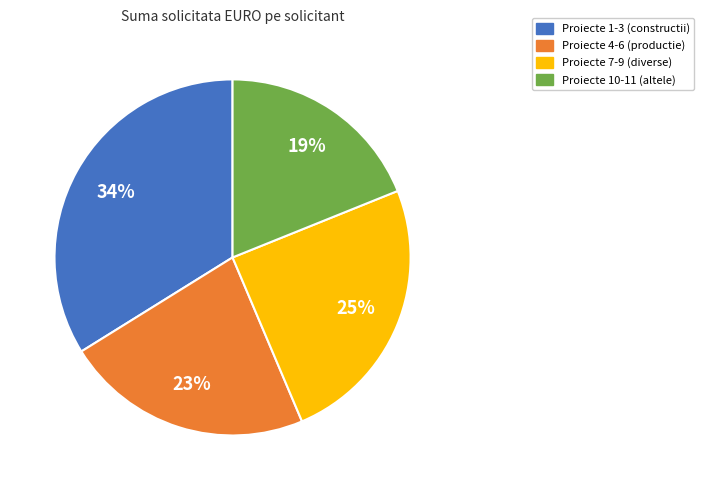

Is there any slice that represents more than half of the pie?

No